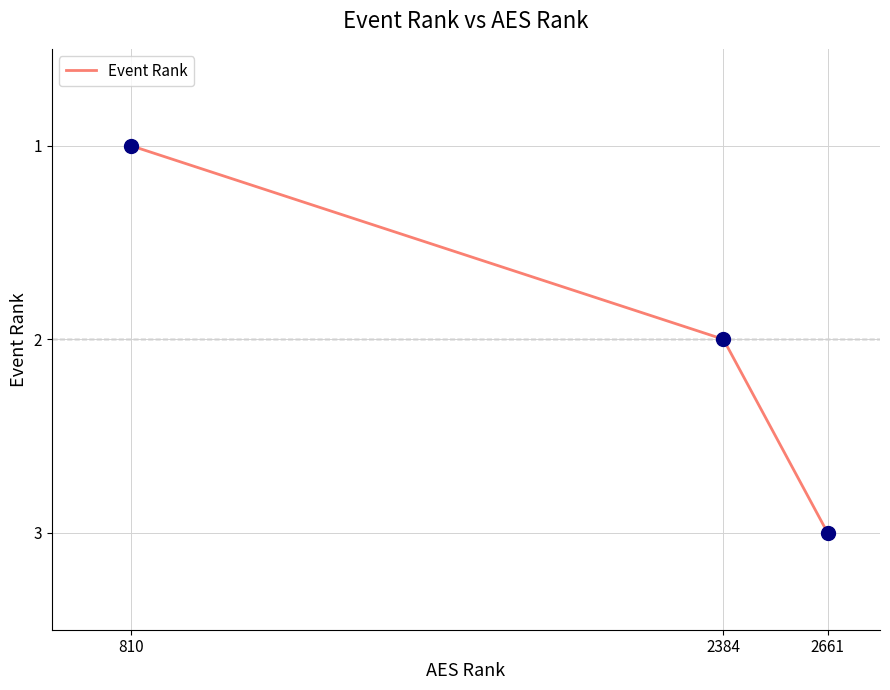

What is the change in value from 2384 to 2661?

+1